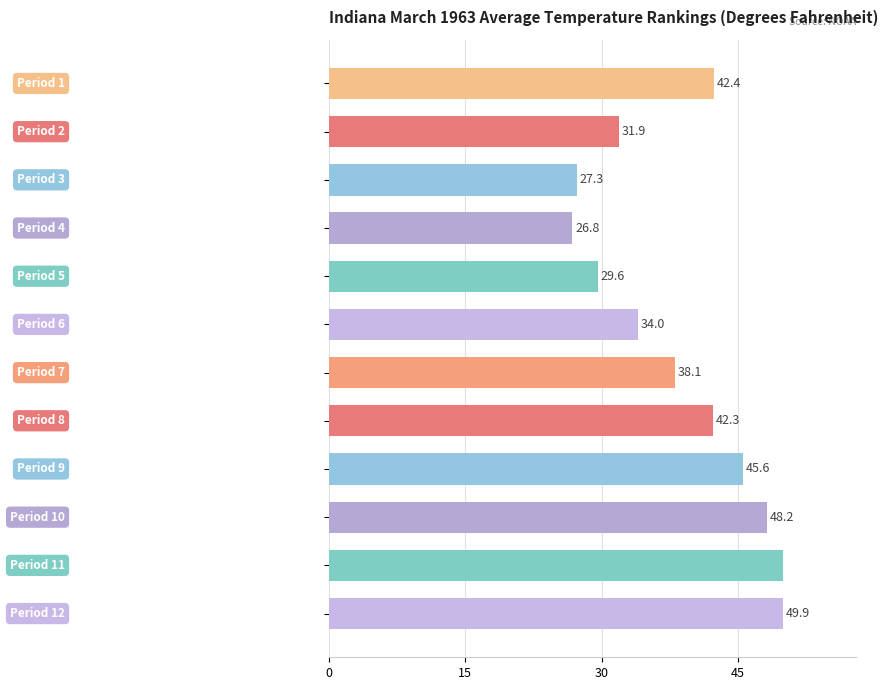

Reading bottom to top, what are all the values shown in this chart?

49.9	50.0	48.2	45.6	42.3	38.1	34.0	29.6	26.8	27.3	31.9	42.4